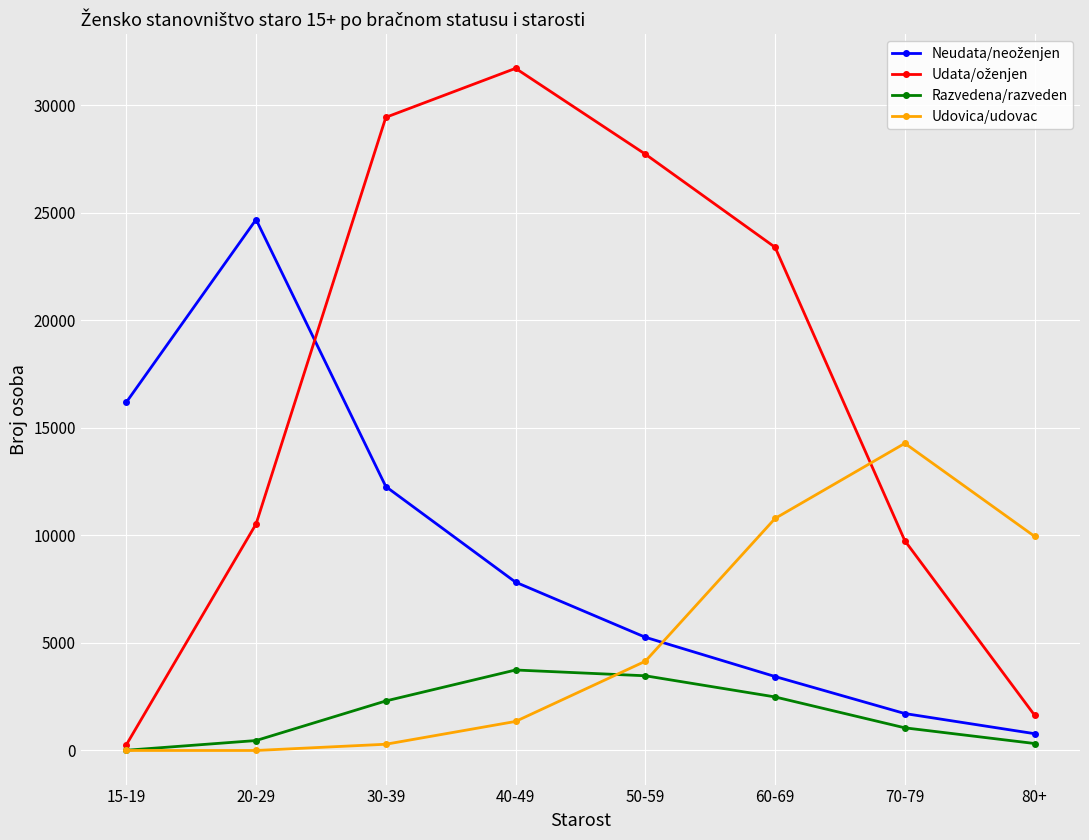

What is the difference between the maximum and minimum values in the Razvedena/razveden series?

3732